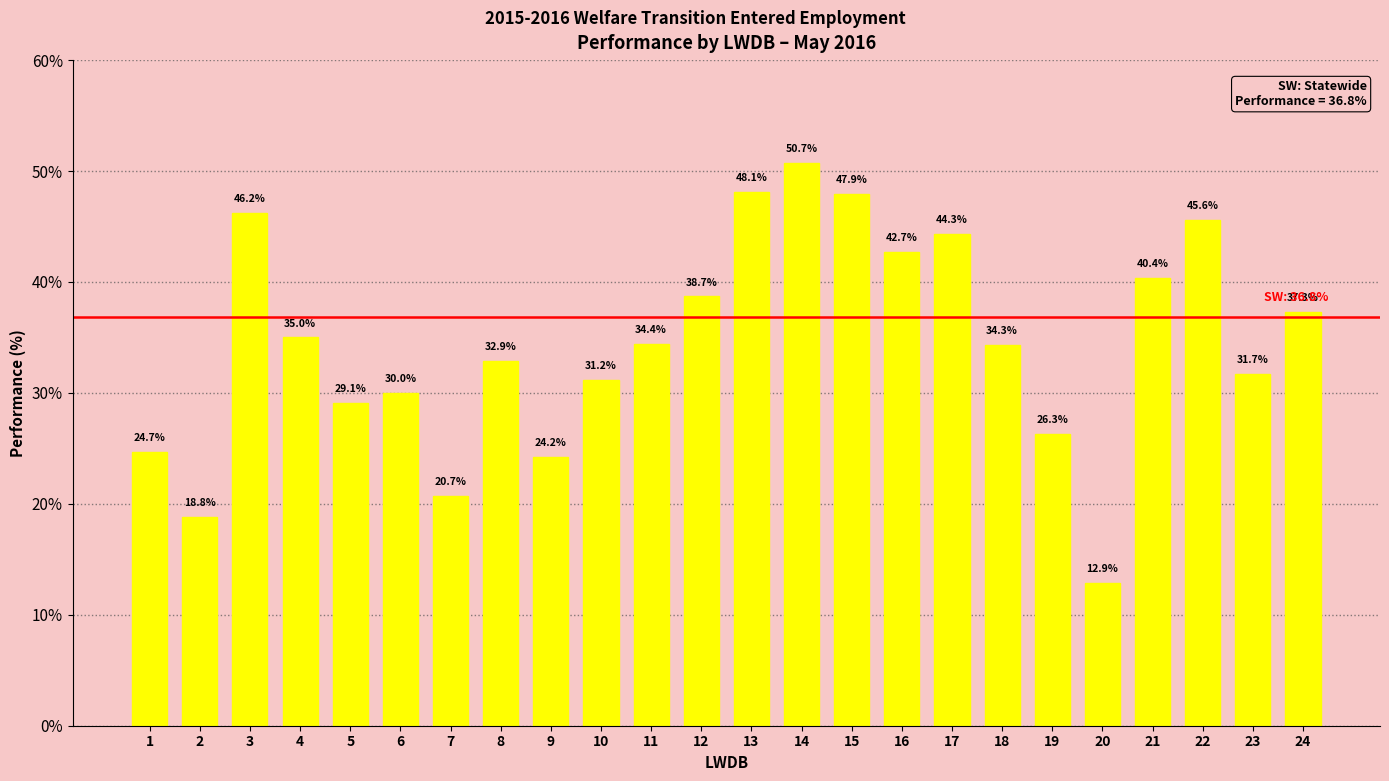

What is the difference between the maximum and minimum values?

37.8